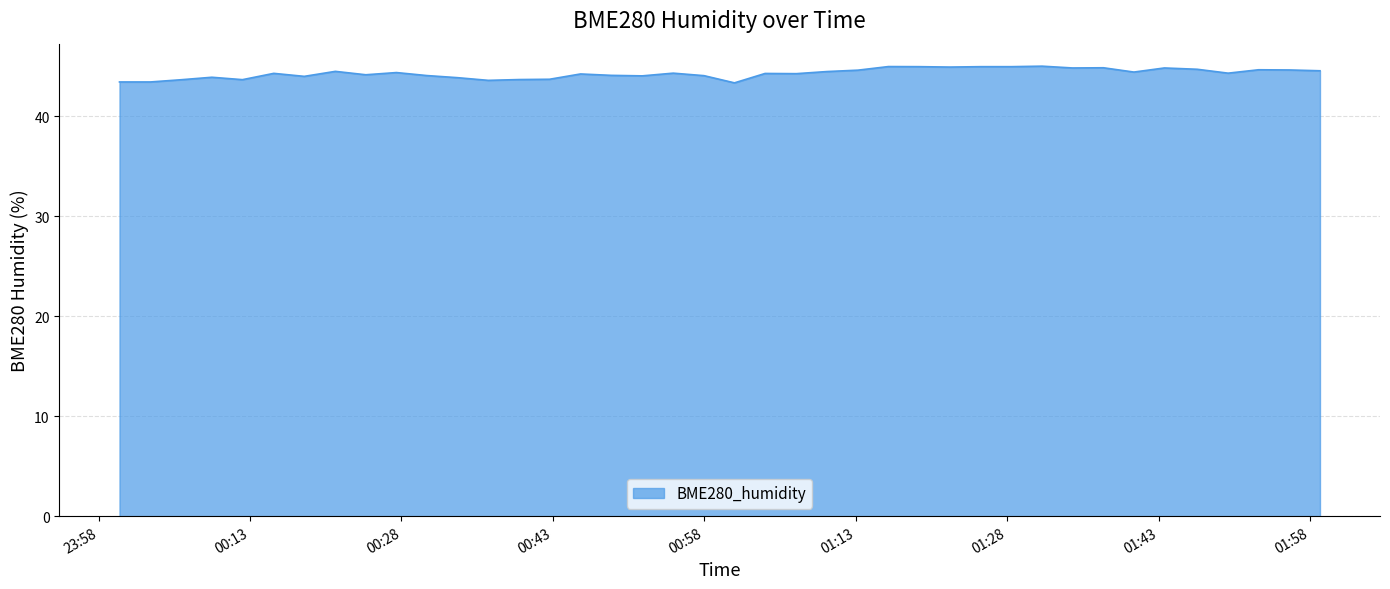

What is the greatest value displayed?

45.0